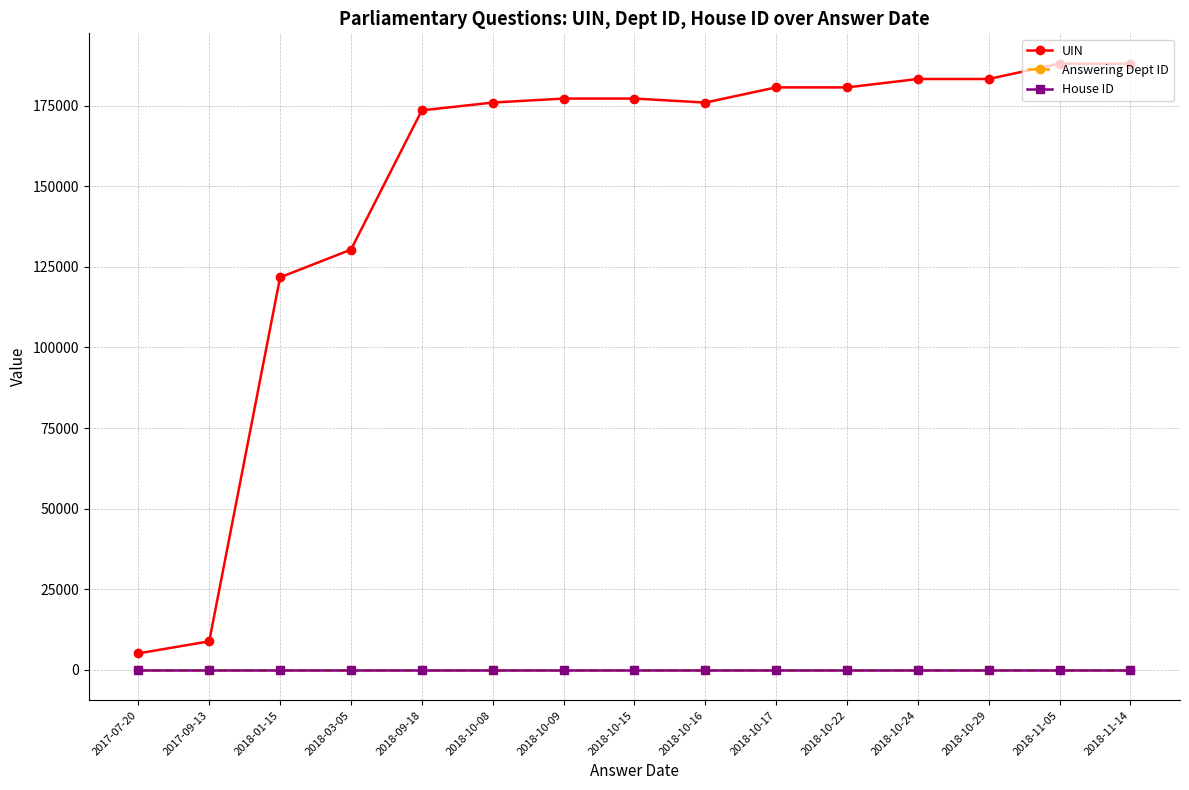

What are all the series names shown in the legend?

UIN, Answering Dept ID, House ID